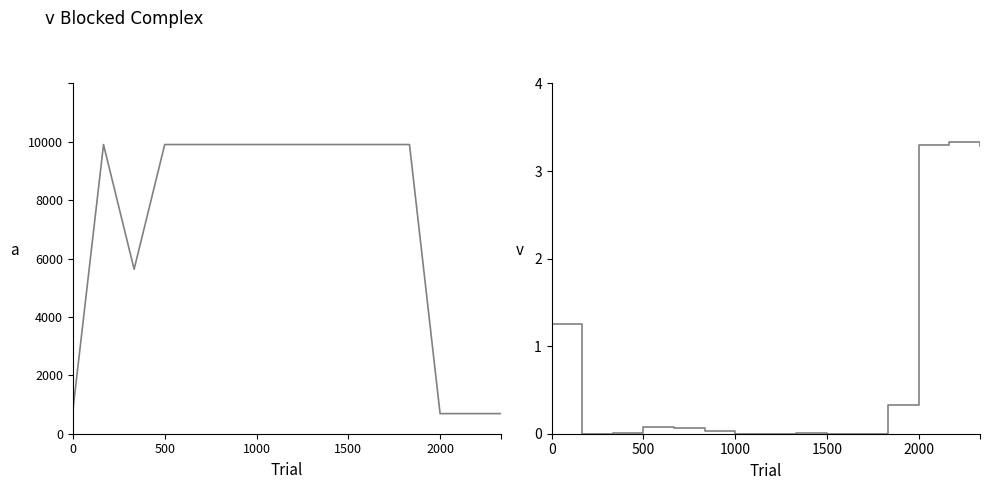

In Ціна, how many points are higher than both neighbors (excluding endpoints)?

1